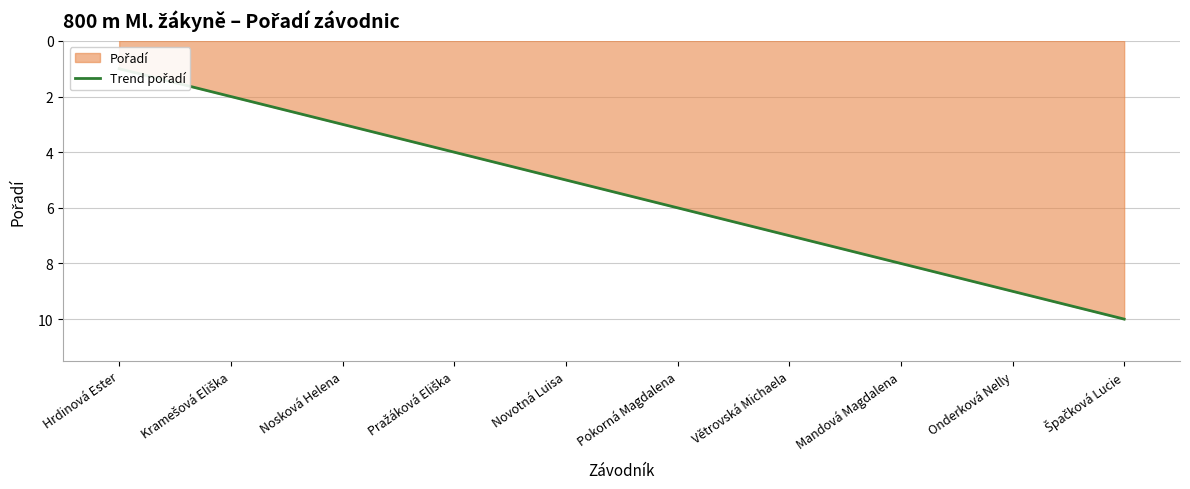

How many lines are shown in the chart?

1